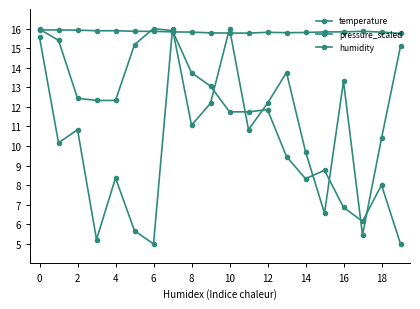

What is the minimum value for humidity?

5.0